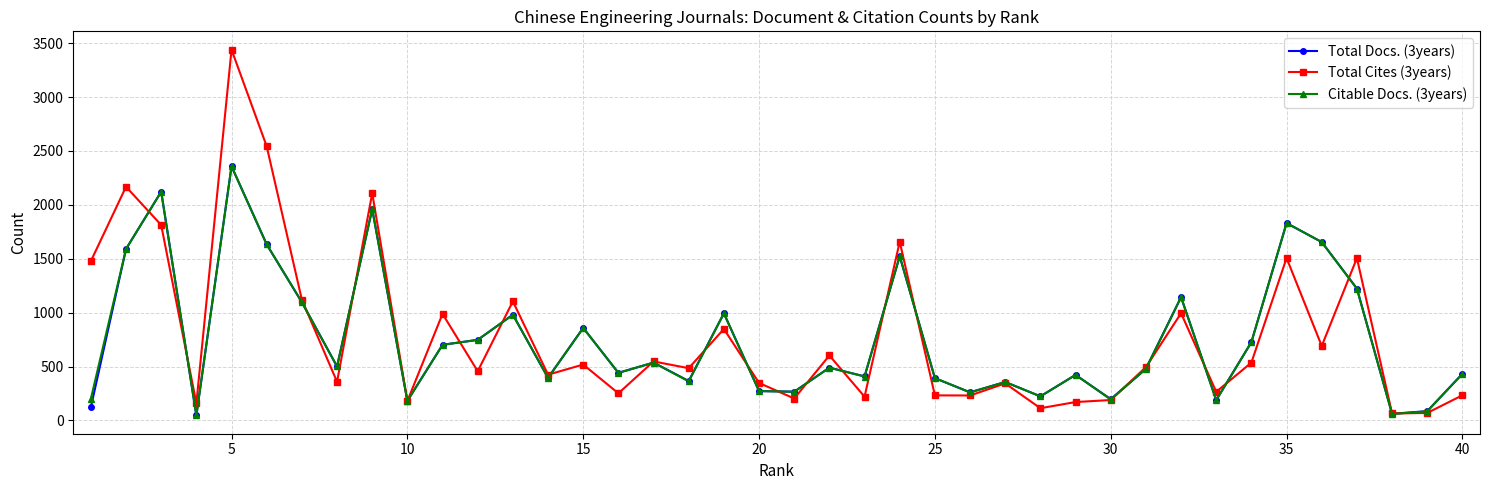

Which series has the widest spread of values?

Total Cites (3years)